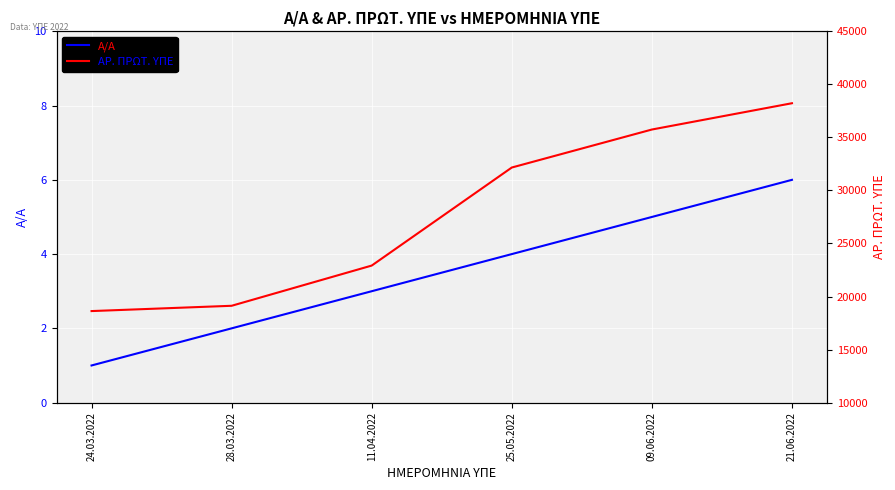

How many values in the Α/Α series exceed 4?

2